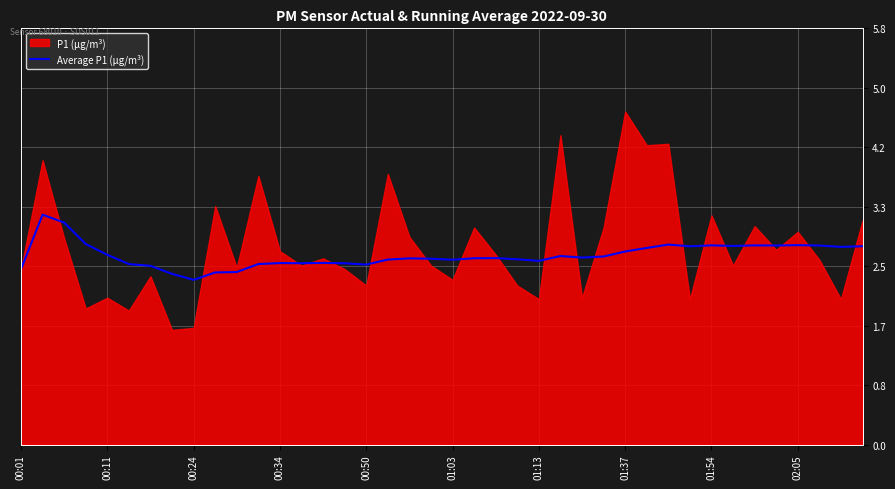

What is the minimum value for Average P1 (µg/m³)?

2.3